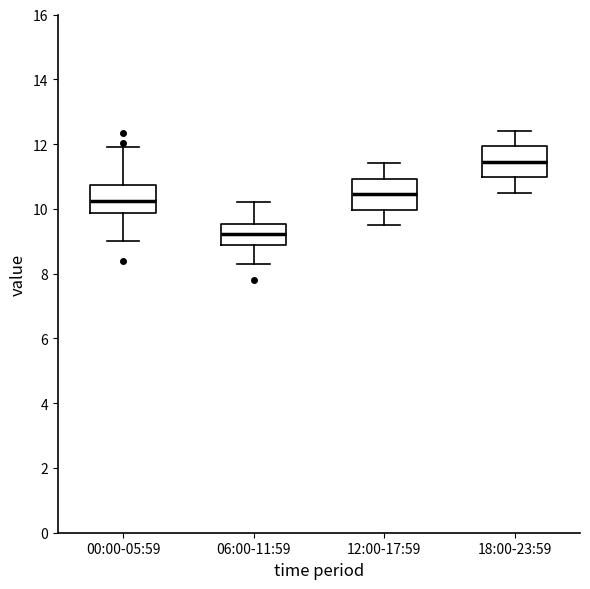

Where does the upper whisker of the box for 18:00-23:59 end on the y-axis? The values are not printed on the chart, so give them approximately, as read against the axis.

12.4